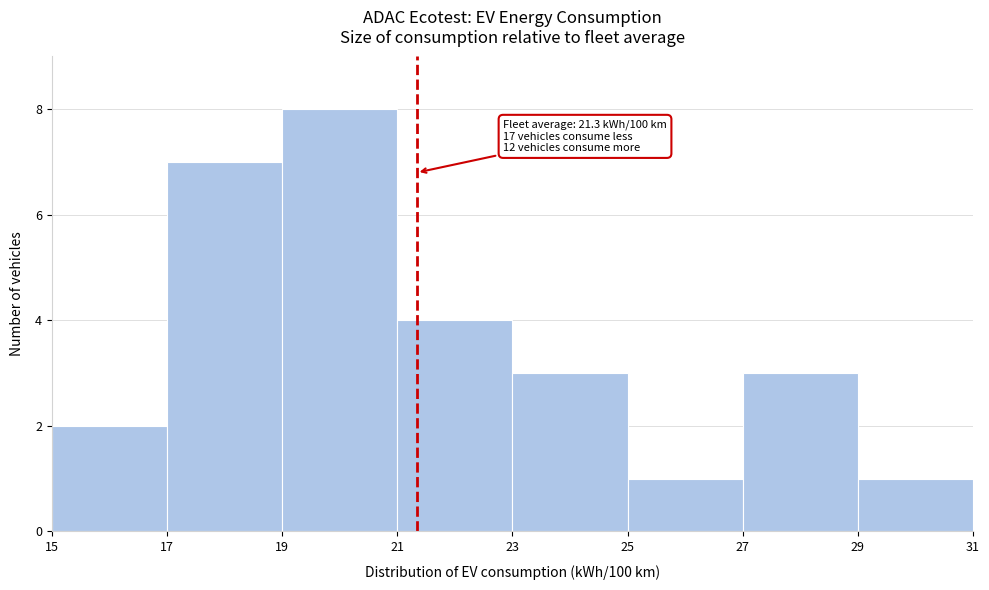

Which range on the x-axis has the tallest bar?

19 to 21